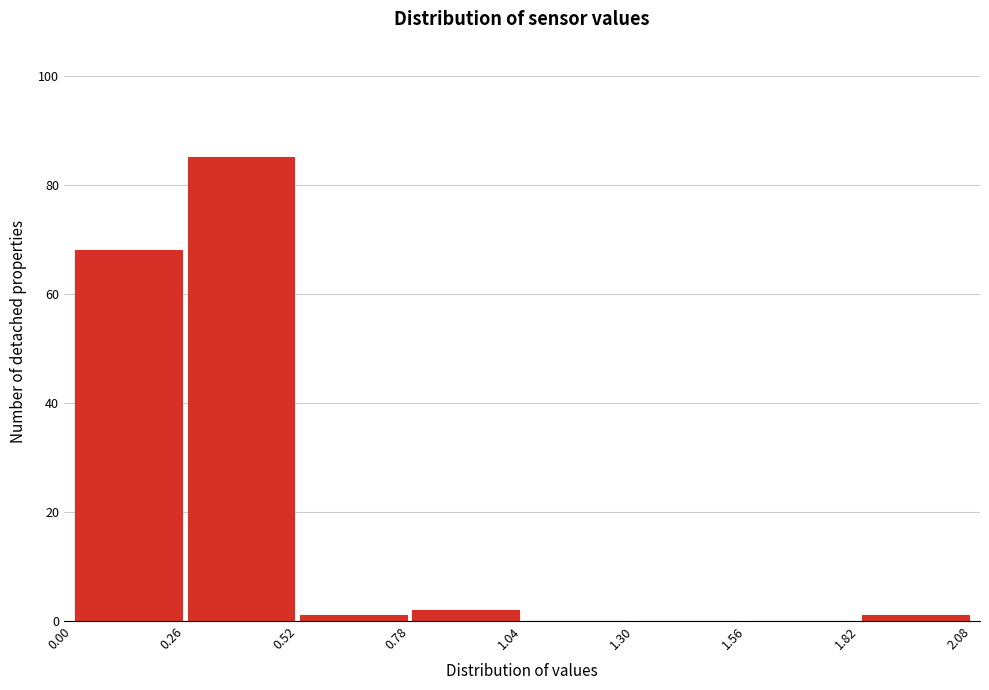

Reading left to right, list every bar in this chart as the range it spans on the x-axis followed by its height. The values are not printed on the chart, so give them approximately, as read against the axis.

0.00 to 0.26: 68
0.26 to 0.52: 86
0.52 to 0.78: under 2
0.78 to 1.04: 2
1.04 to 1.30: 0
1.30 to 1.56: 0
1.56 to 1.82: 0
1.82 to 2.08: under 2